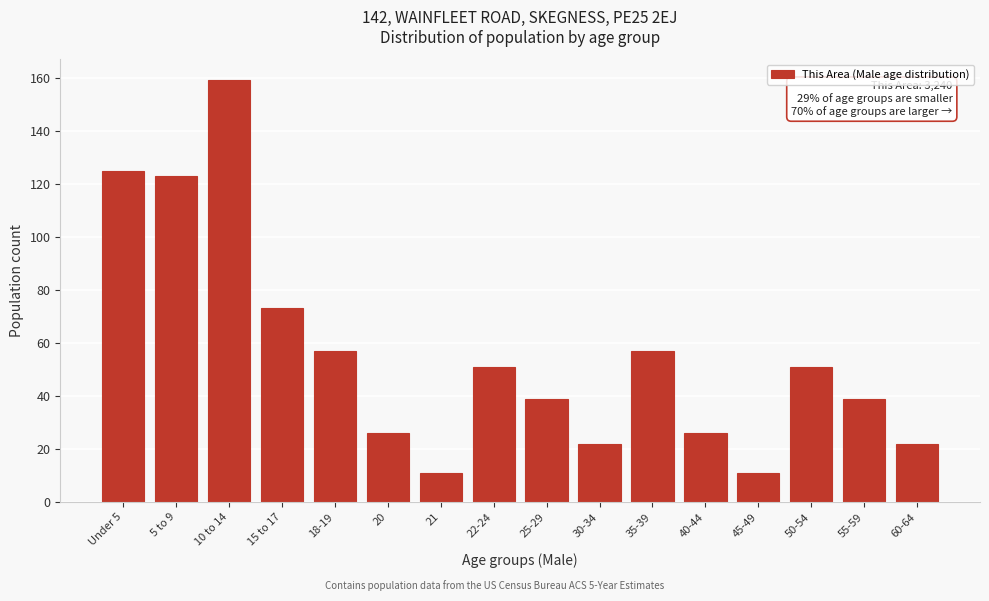

Reading right to left, extract all data points from this chart.

60-64=22	55-59=39	50-54=51	45-49=11	40-44=26	35-39=57	30-34=22	25-29=39	22-24=51	21=11	20=26	18-19=57	15 to 17=73	10 to 14=159	5 to 9=123	Under 5=125